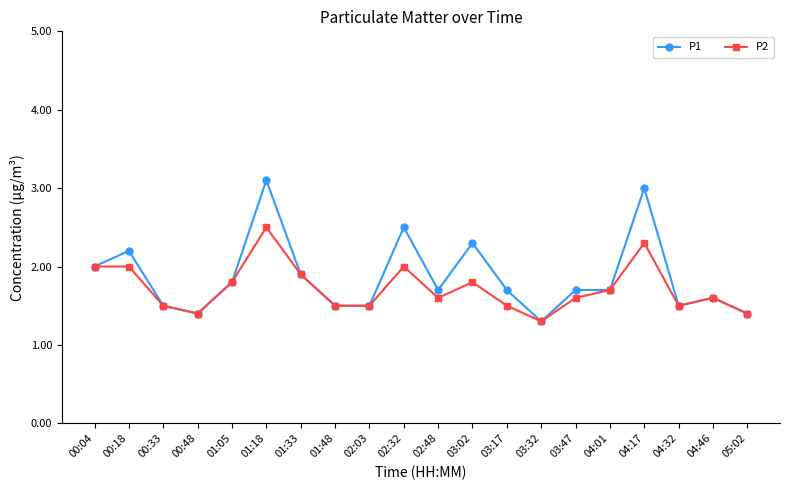

What is the minimum value for P1?

1.3